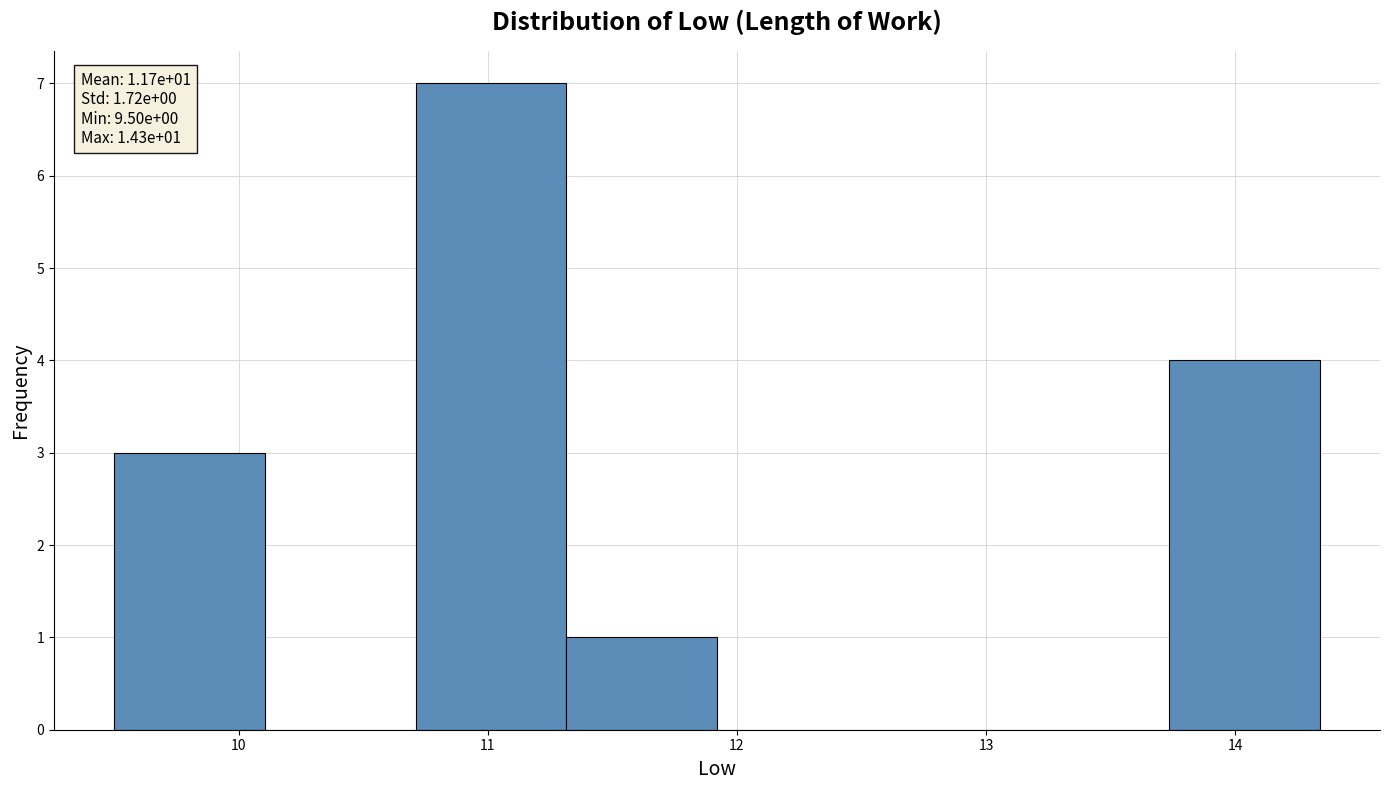

Which range on the x-axis has the tallest bar?

10.7 to 11.3